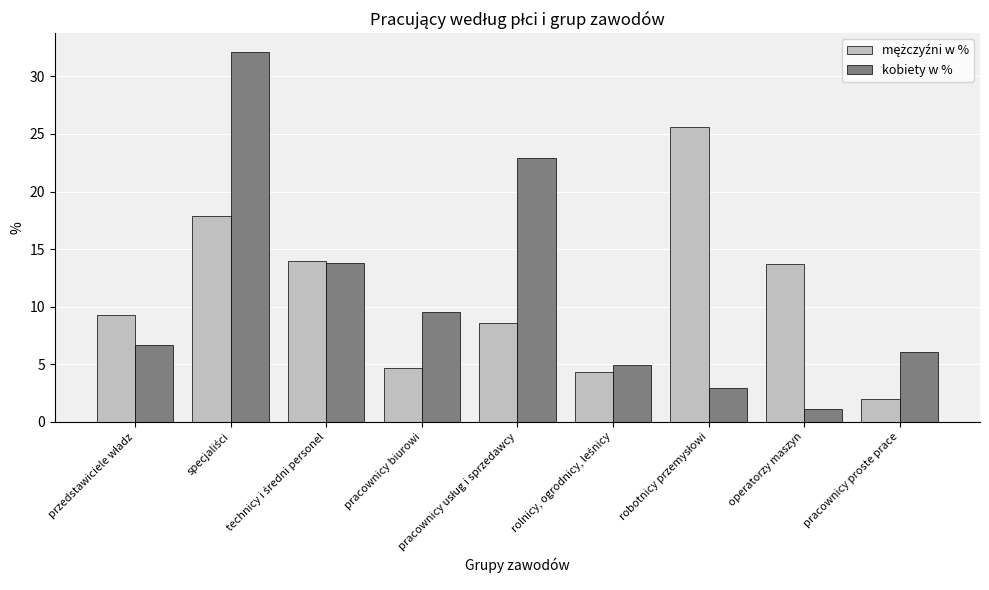

What is the minimum value for kobiety w %?

1.1